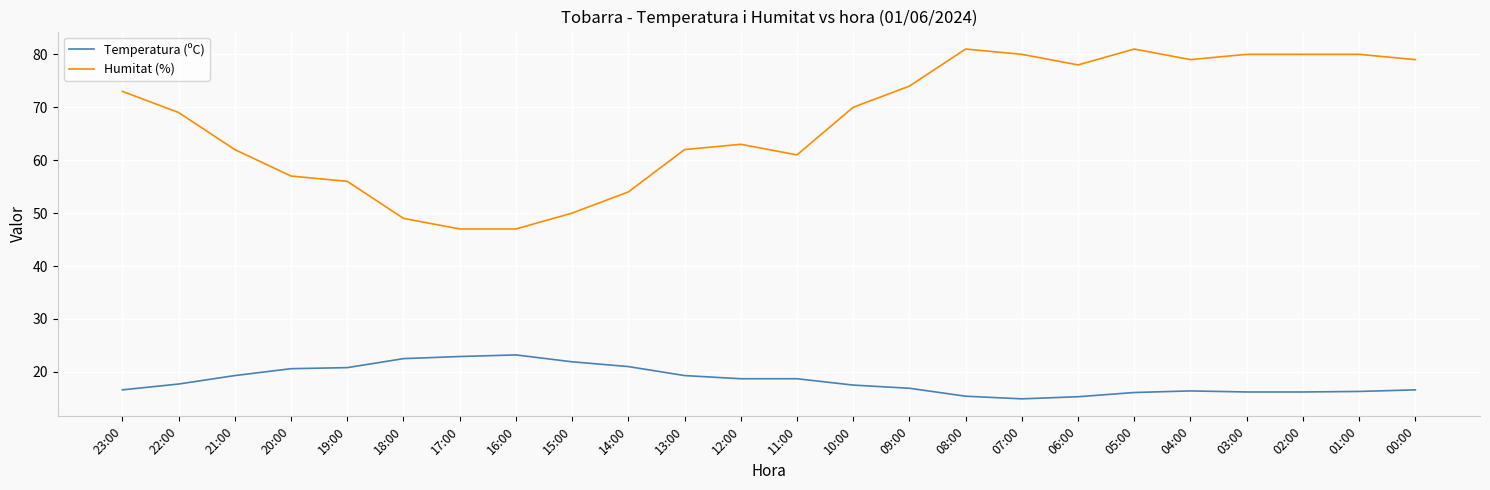

What is the sum of all Temperatura (ºC) values?

441.0